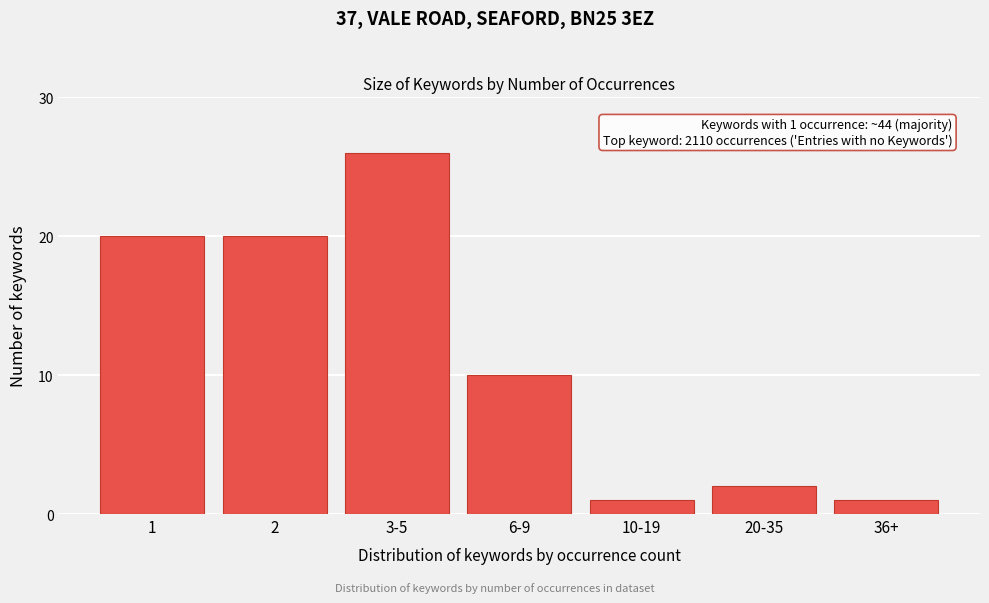

Reading left to right, what are all the values shown in this chart?

20	20	26	10	1	2	1